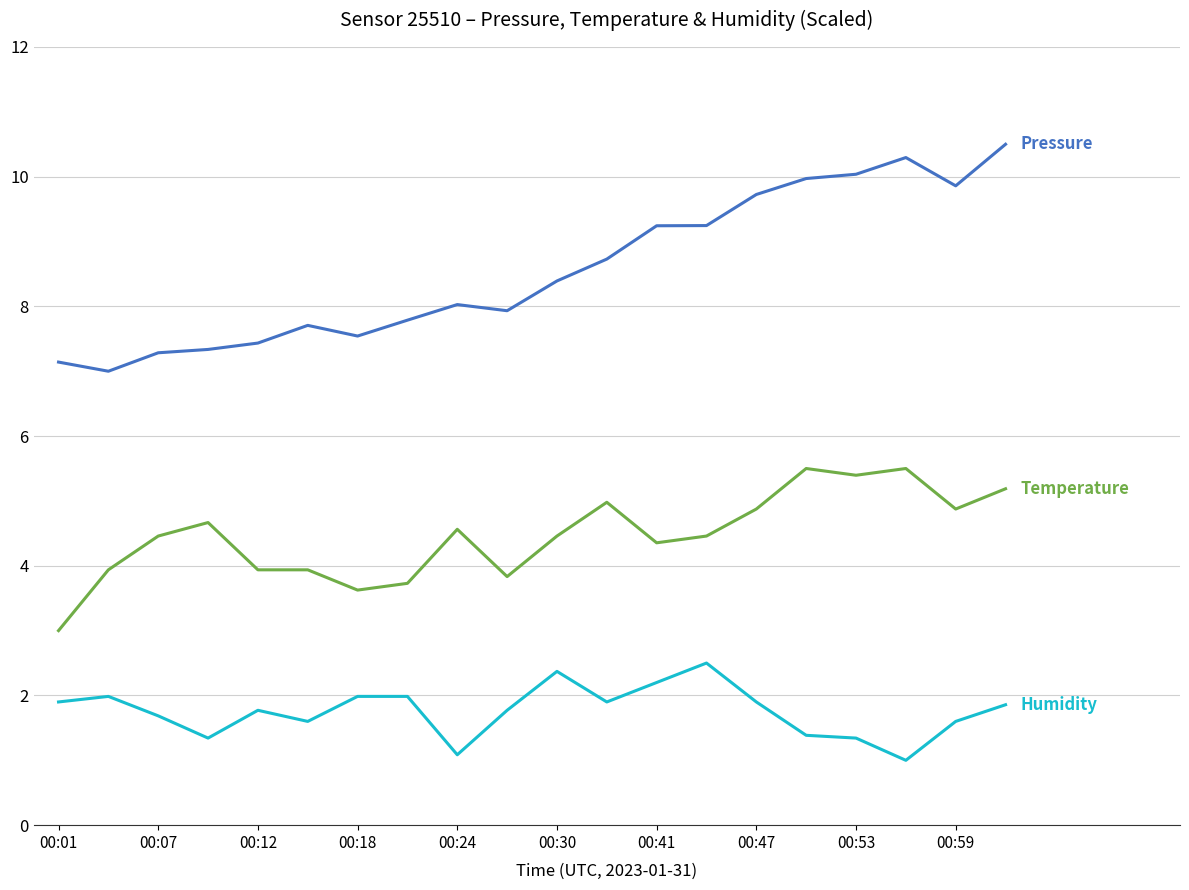

What is the smallest value displayed?

1.0